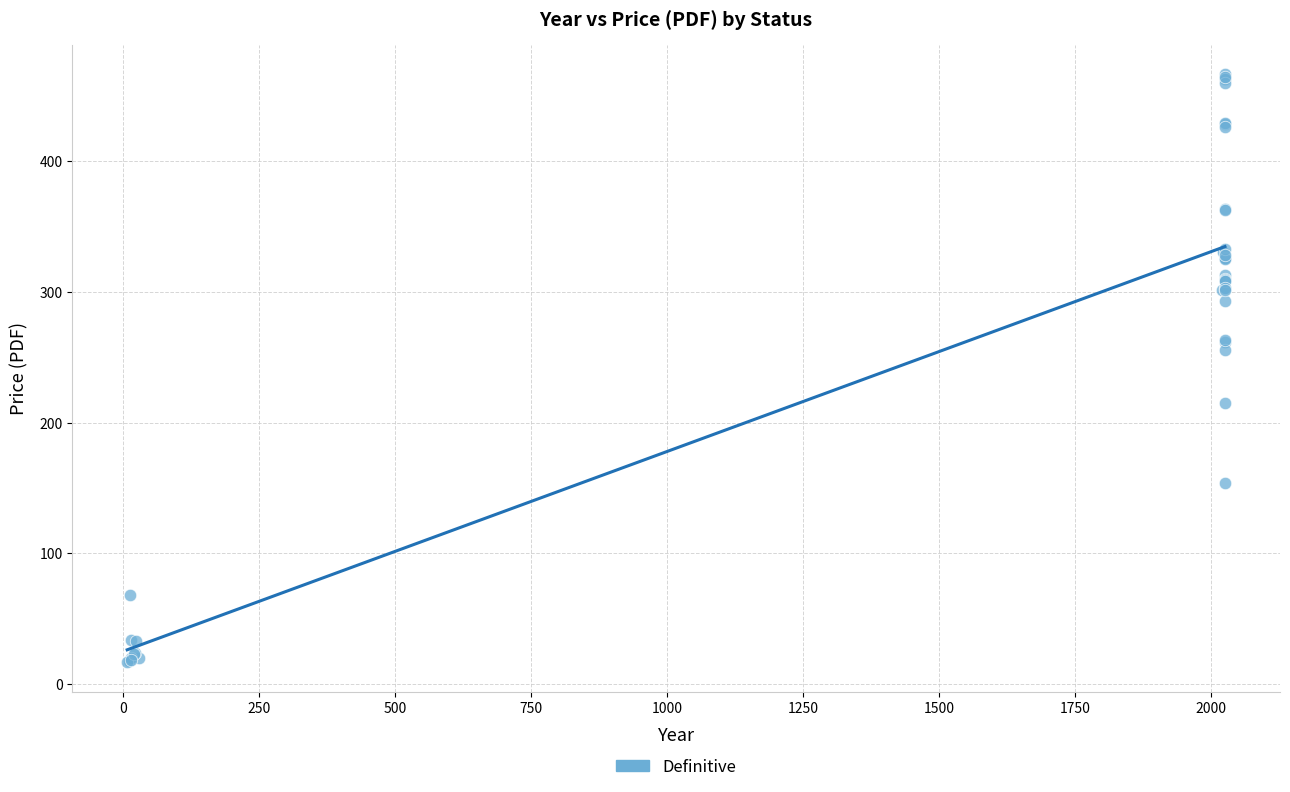

What Y value in the scatter plot is closest to 241?

255.8